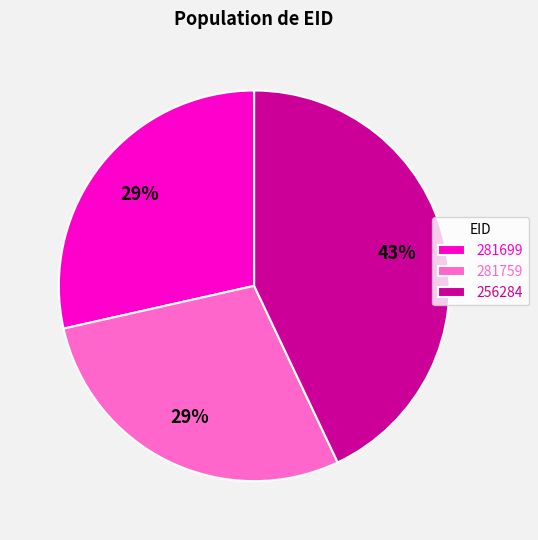

Which slice is the largest?

256284